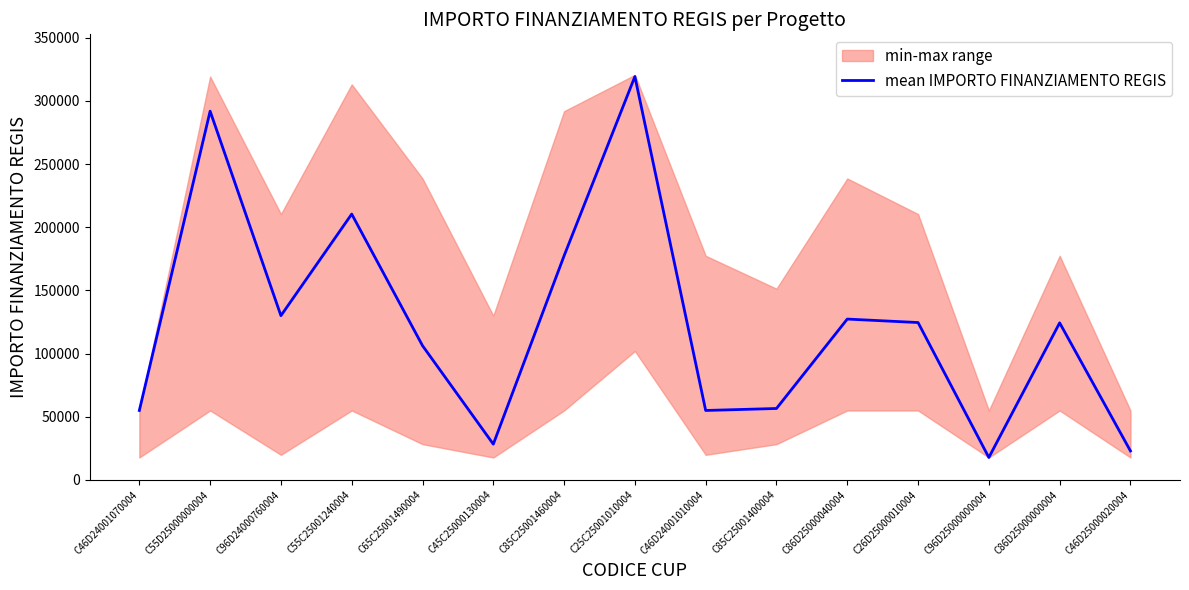

Rank the categories by value from lowest to highest.

C96D25000000004, C46D25000020004, C45C25000130004, C46D24001070004, C46D24001010004, C85C25001400004, C65C25001490004, C86D25000000004, C26D25000010004, C86D25000040004, C96D24000760004, C85C25001460004, C55C25001240004, C55D25000000004, C25C25001010004